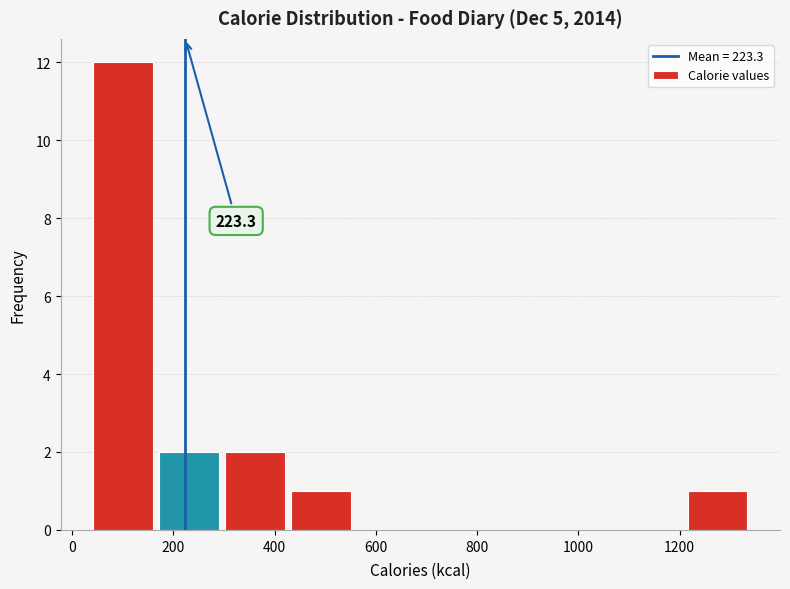

Over which range of the x-axis is the bar tallest?

40 to 160